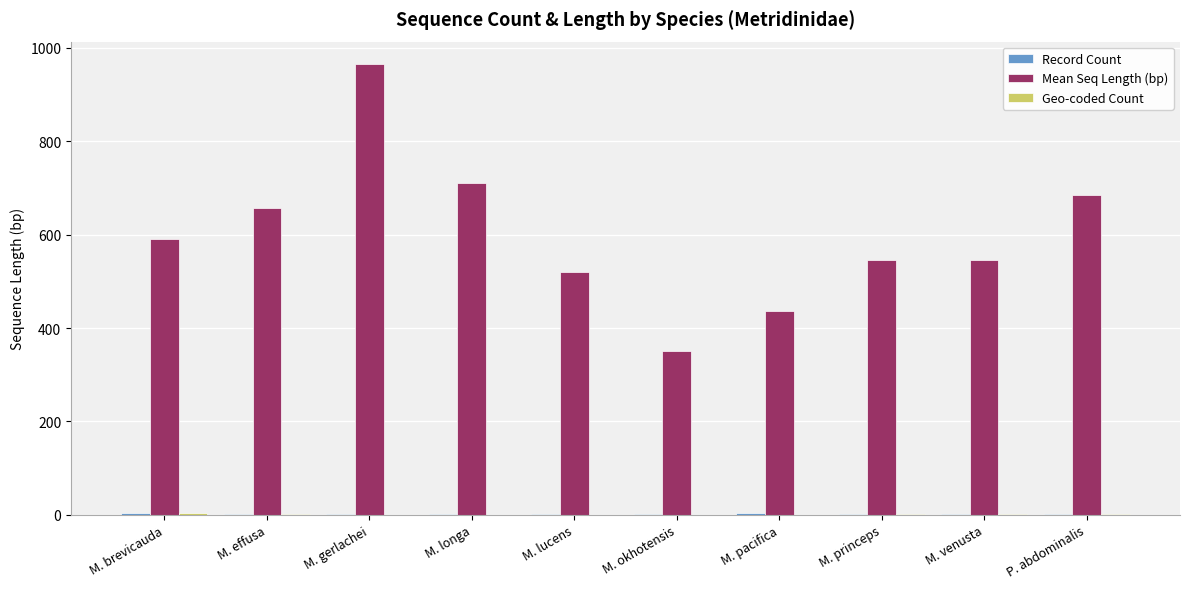

How many groups of bars are there?

10